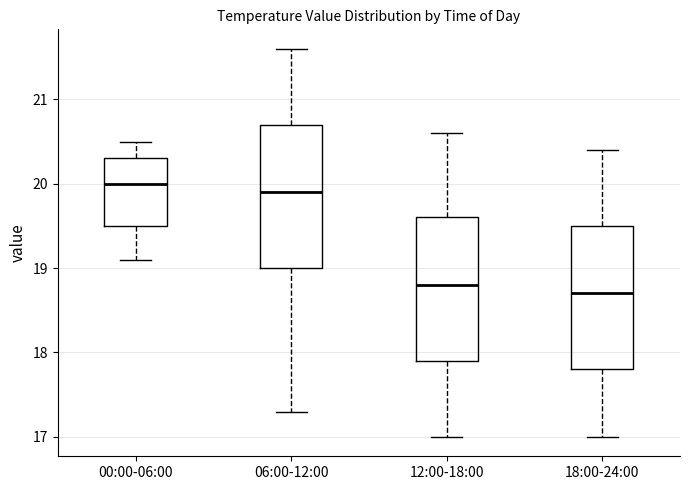

Which box has the highest median line?

00:00-06:00